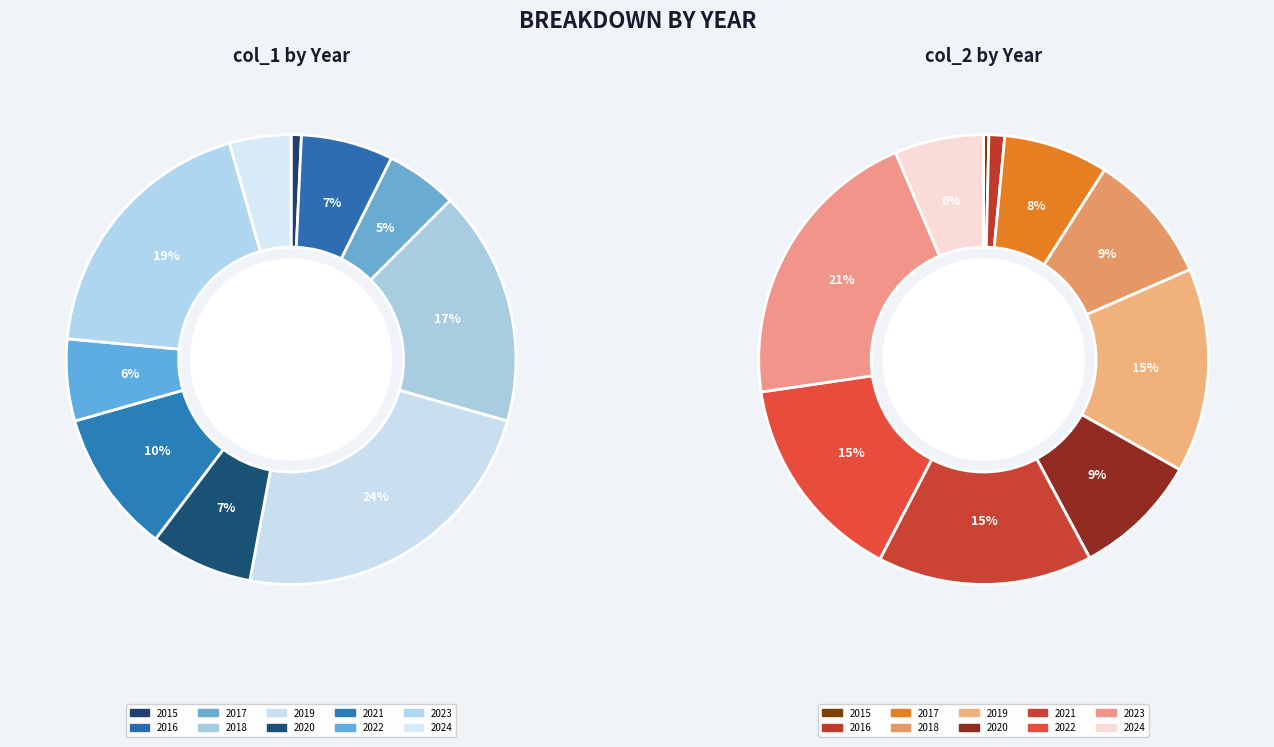

Does 2019 account for over 50% of the chart?

No